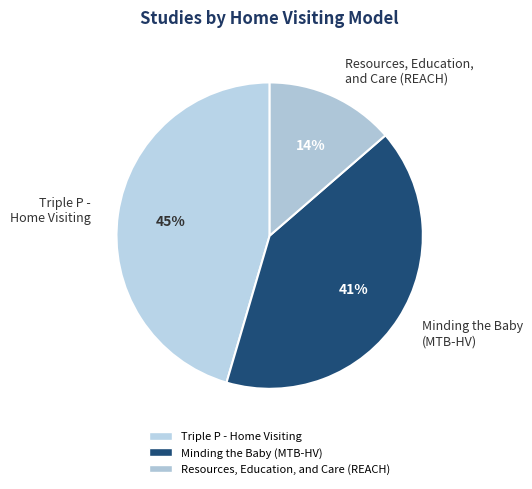

Is it true that Resources, Education, and Care (REACH) is 4% of the pie?

False